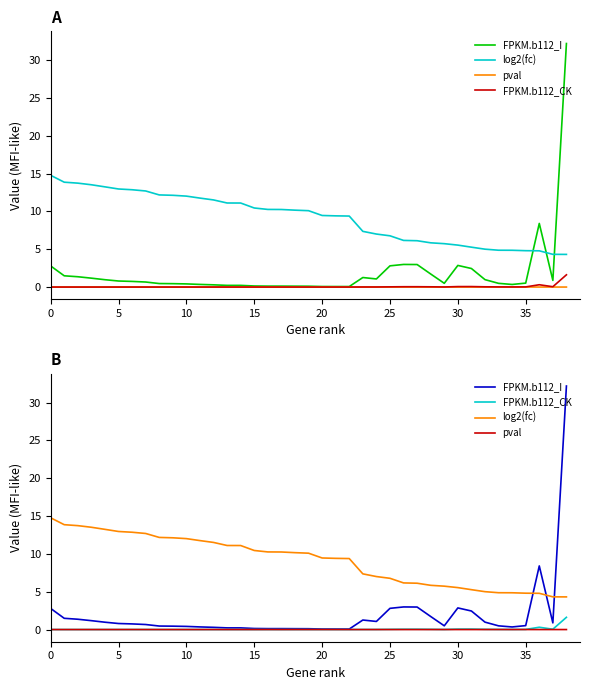

Does the chart display data point markers on the line(s)?

No